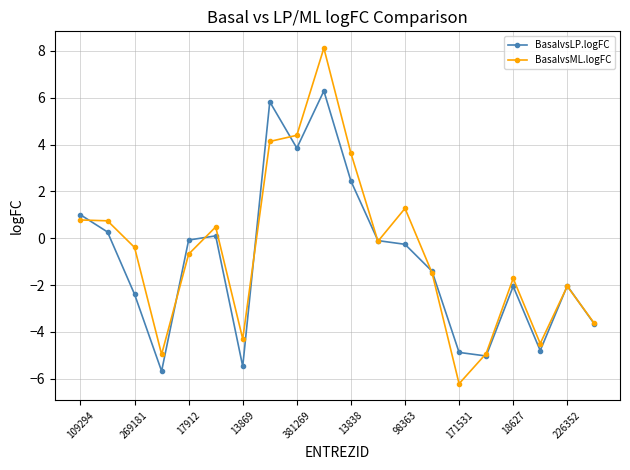

True or false: BasalvsML.logFC has more than 1 interior local peaks.

True